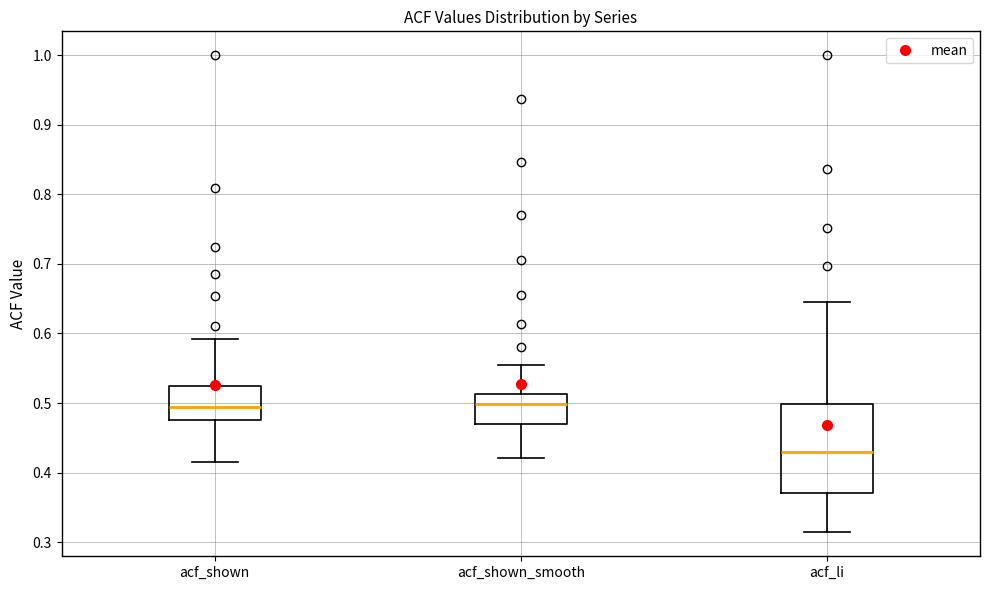

Which box is the tallest, from its lower edge to its upper edge?

acf_li